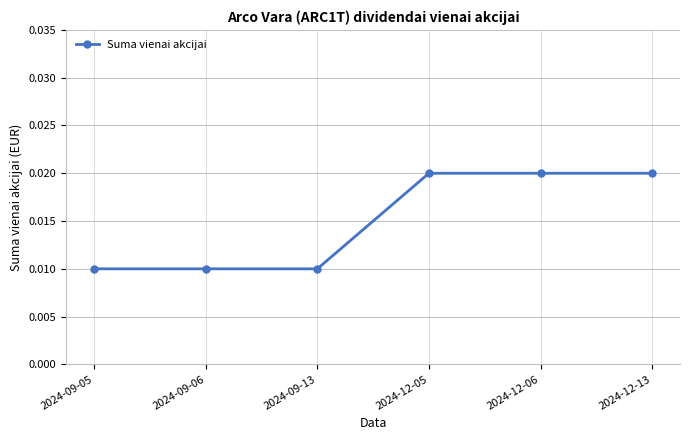

What position from the left is 2024-09-06?

2